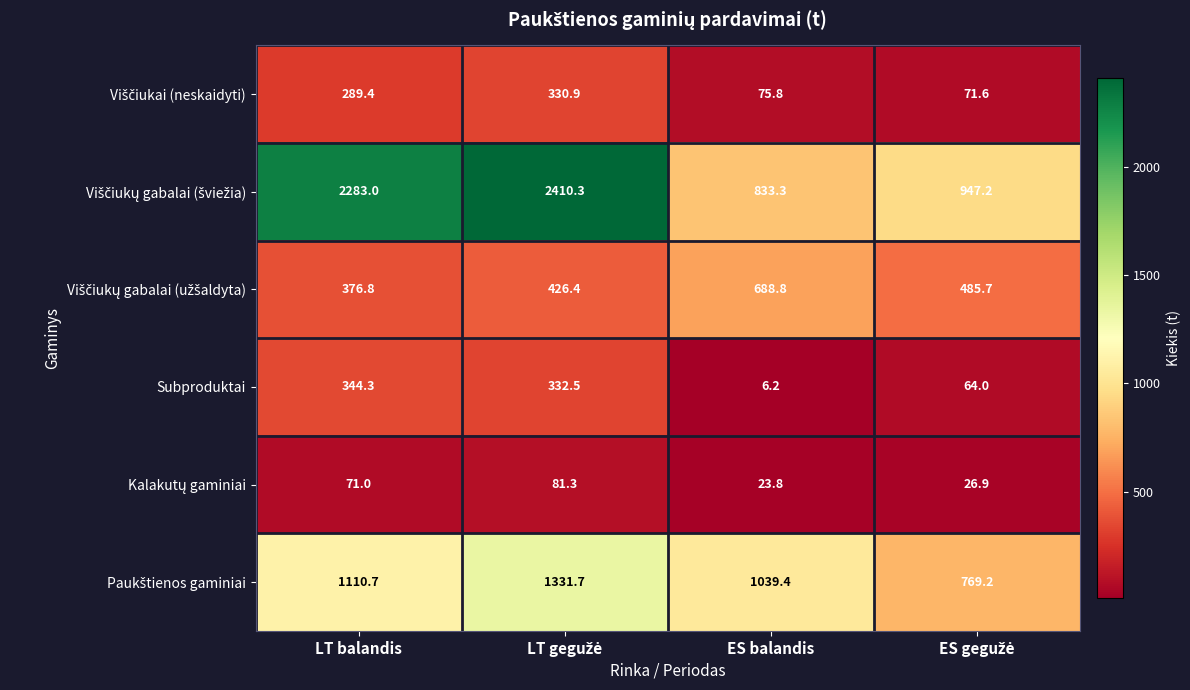

The Subproduktai series shows 344.3 at LT balandis. True or false?

True